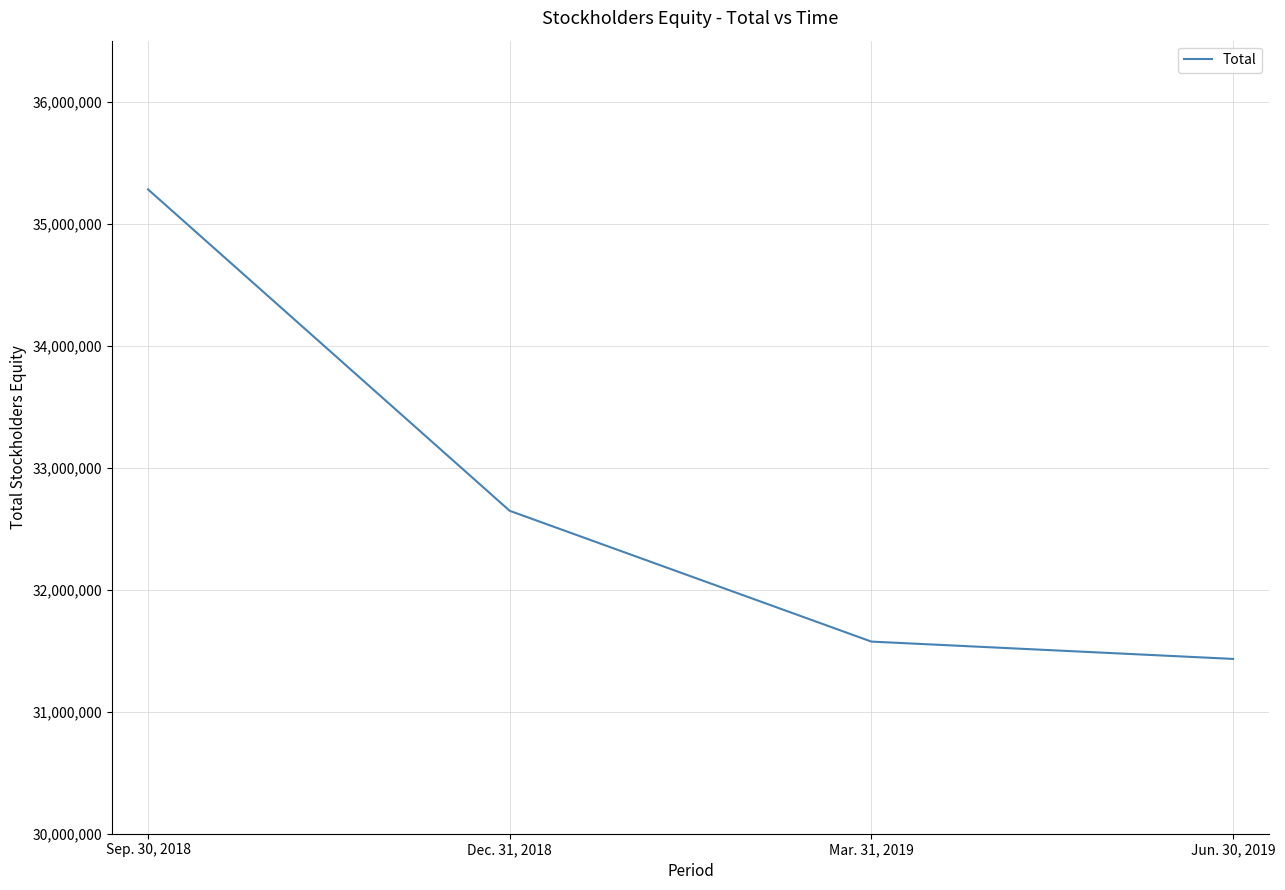

Rank the categories by value from lowest to highest.

Jun. 30, 2019, Mar. 31, 2019, Dec. 31, 2018, Sep. 30, 2018